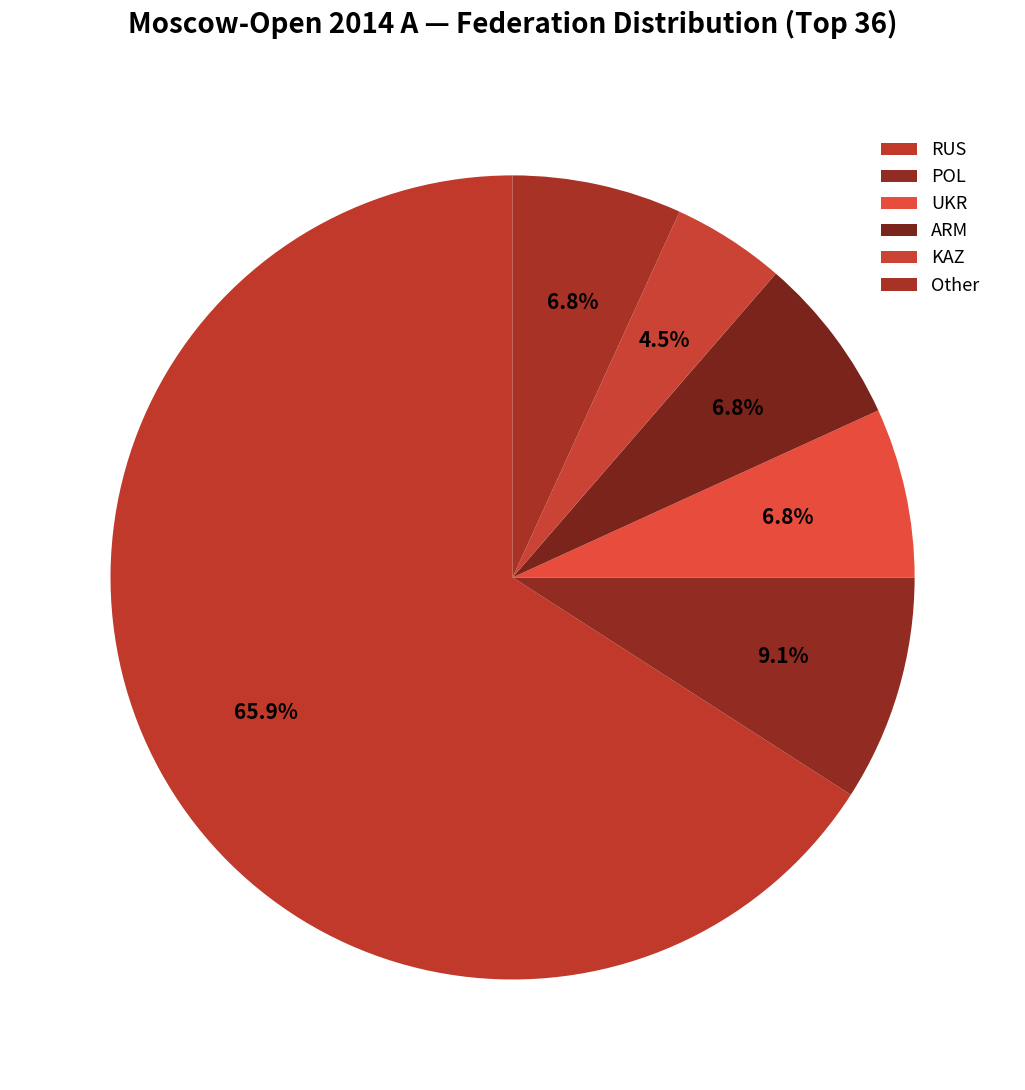

Is it true that Other is 1% of the pie?

False